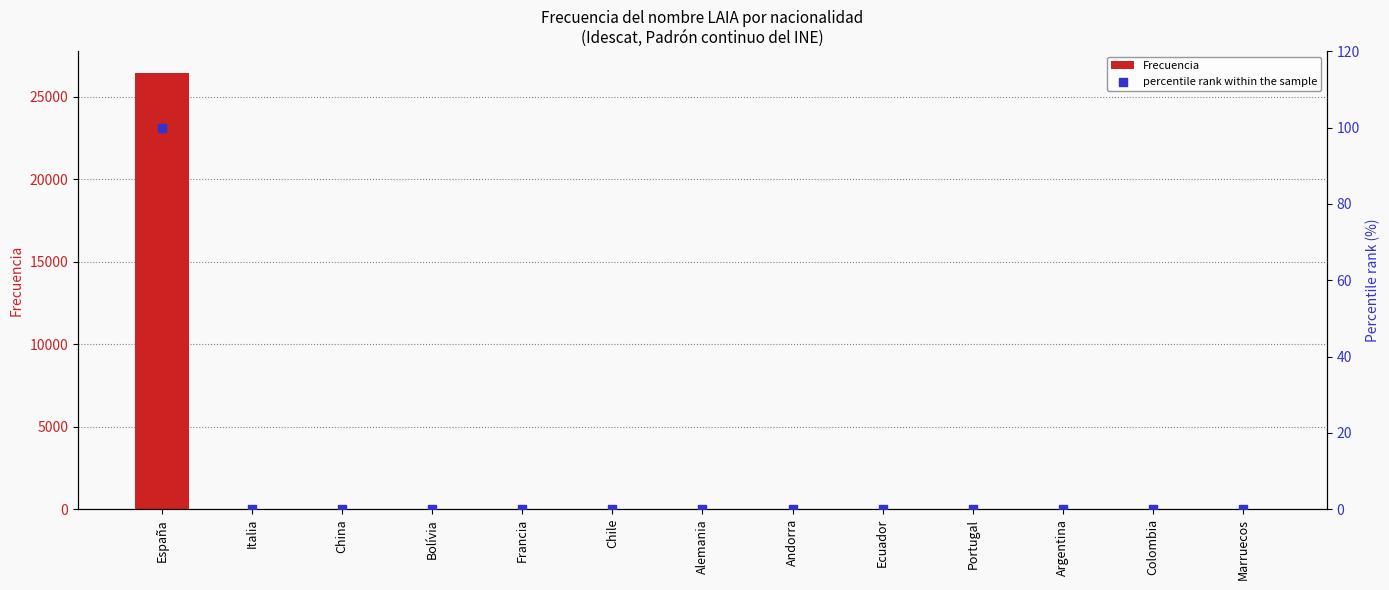

At which category is the sum across all series the highest?

España